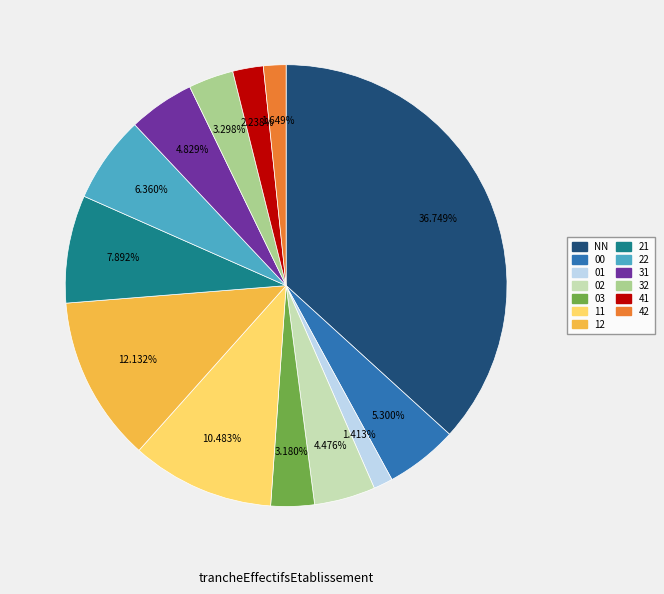

How many segments does this pie chart have?

13